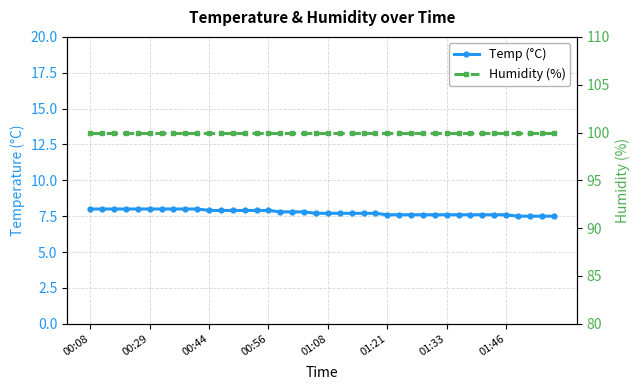

What is the average value of the Temp (°C) series?

7.8